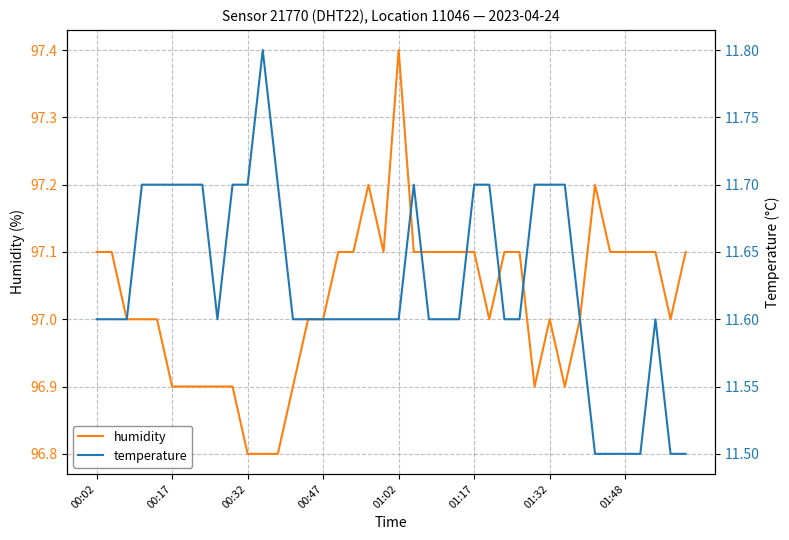

At which category does temperature reach its first local valley?

8